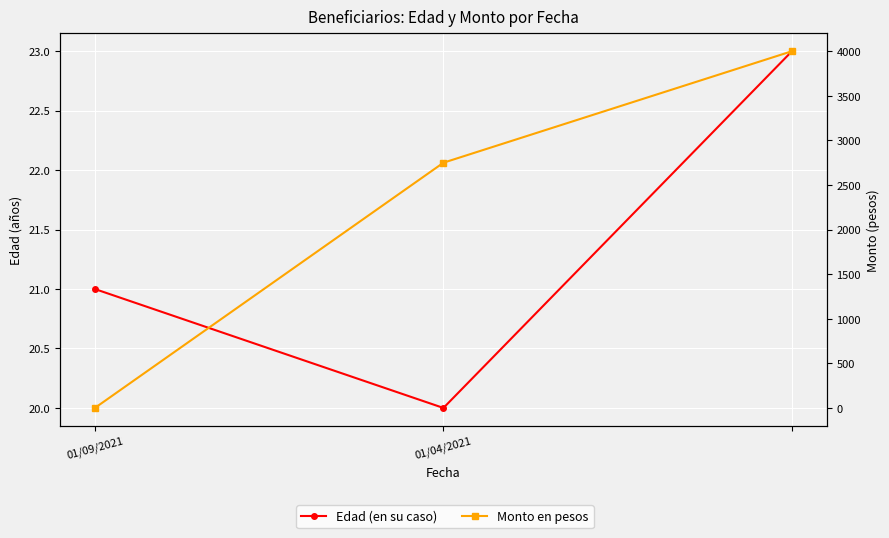

What is the approximate value of Edad (en su caso) at 01/04/2021?

20